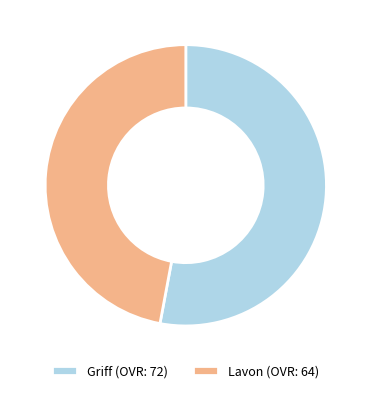

Is there a majority slice in this chart?

Yes